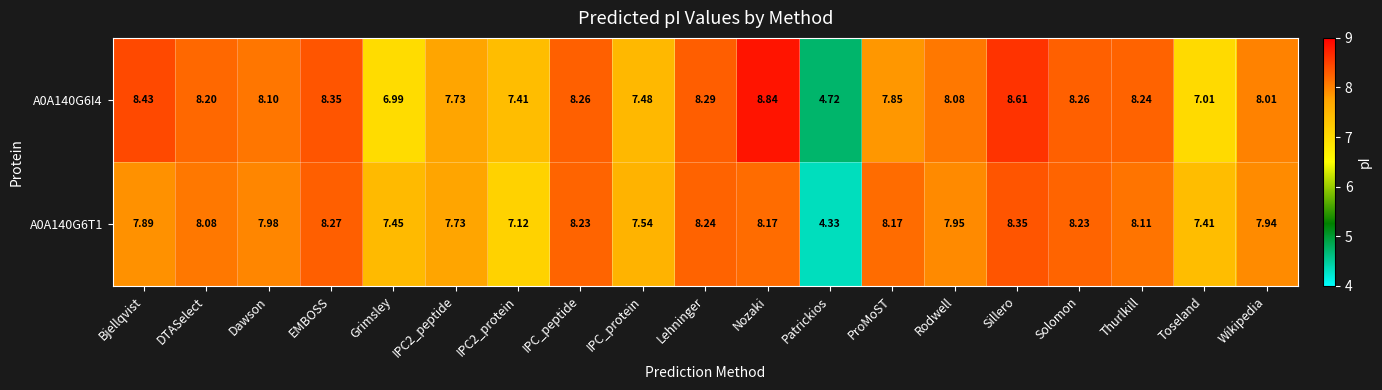

Which category has the highest value in the A0A140G6I4 series?

Nozaki